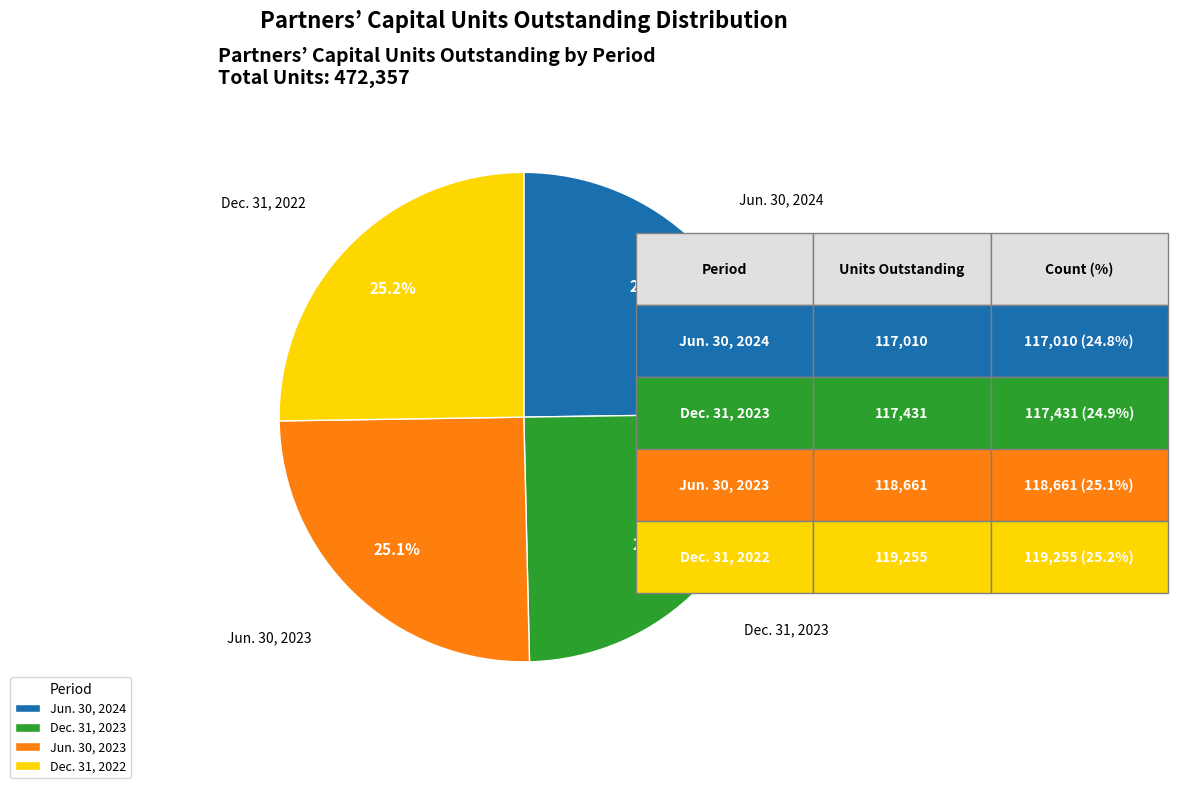

Is there any slice that represents more than half of the pie?

No